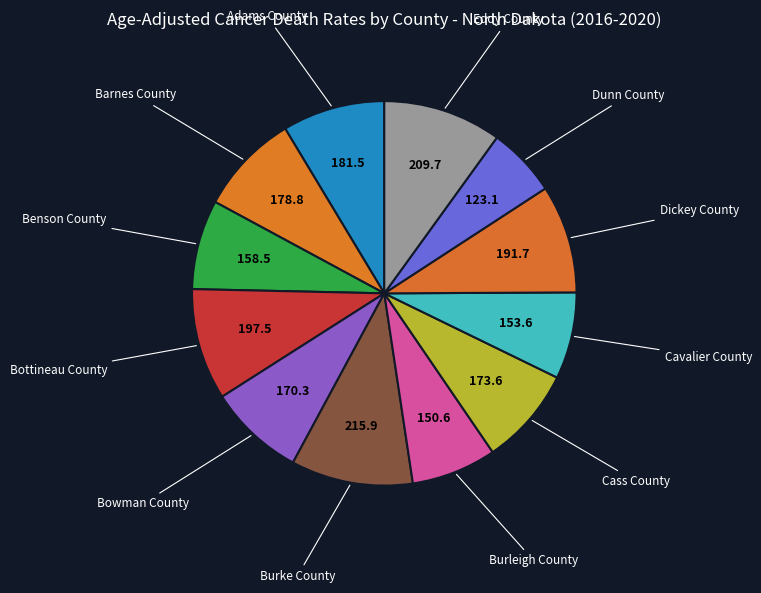

Which category has the smallest portion of the pie?

Dunn County